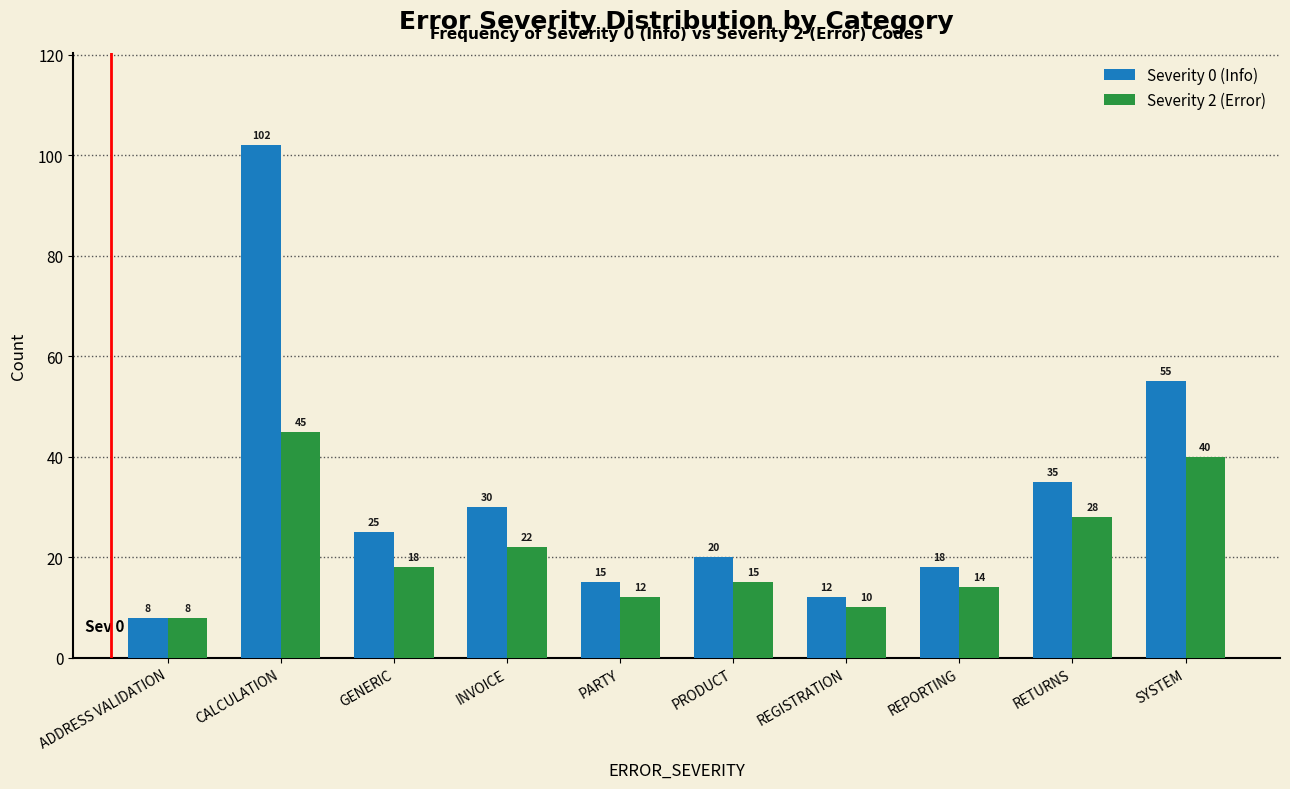

Reading left to right, transcribe all the data shown in this chart.

Severity 0 (Info): ADDRESS VALIDATION=8	CALCULATION=102	GENERIC=25	INVOICE=30	PARTY=15	PRODUCT=20	REGISTRATION=12	REPORTING=18	RETURNS=35	SYSTEM=55
Severity 2 (Error): ADDRESS VALIDATION=8	CALCULATION=45	GENERIC=18	INVOICE=22	PARTY=12	PRODUCT=15	REGISTRATION=10	REPORTING=14	RETURNS=28	SYSTEM=40